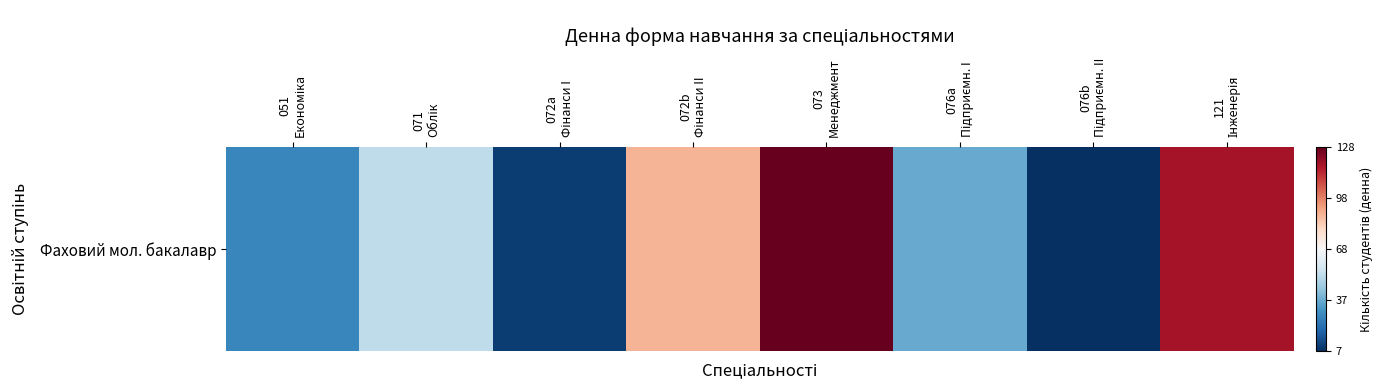

The value at 072a
Фінанси I is 0.0. True or false?

False